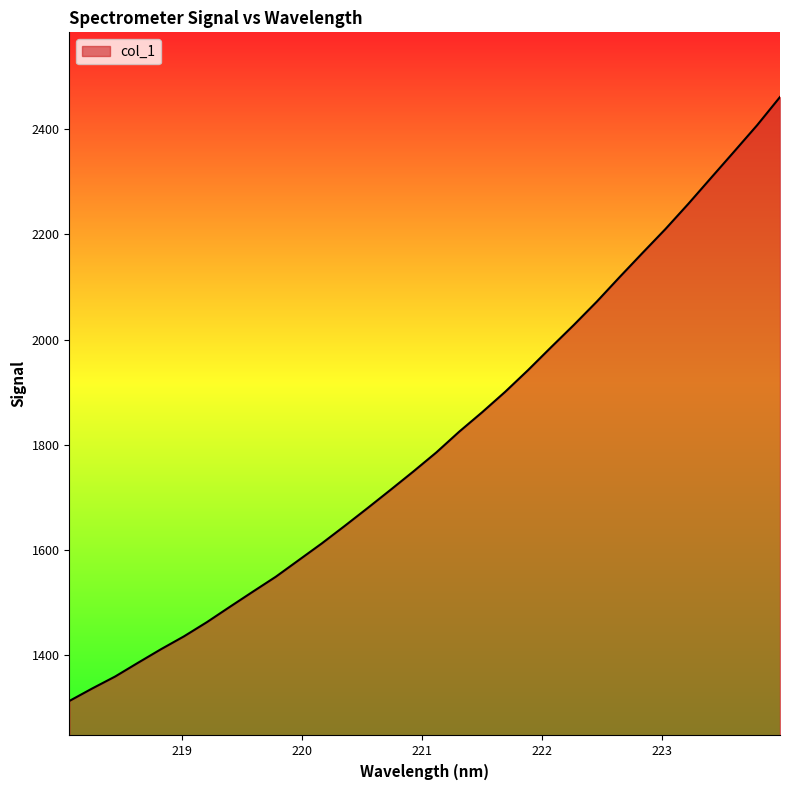

What is the difference between the maximum and minimum values?

1149.2